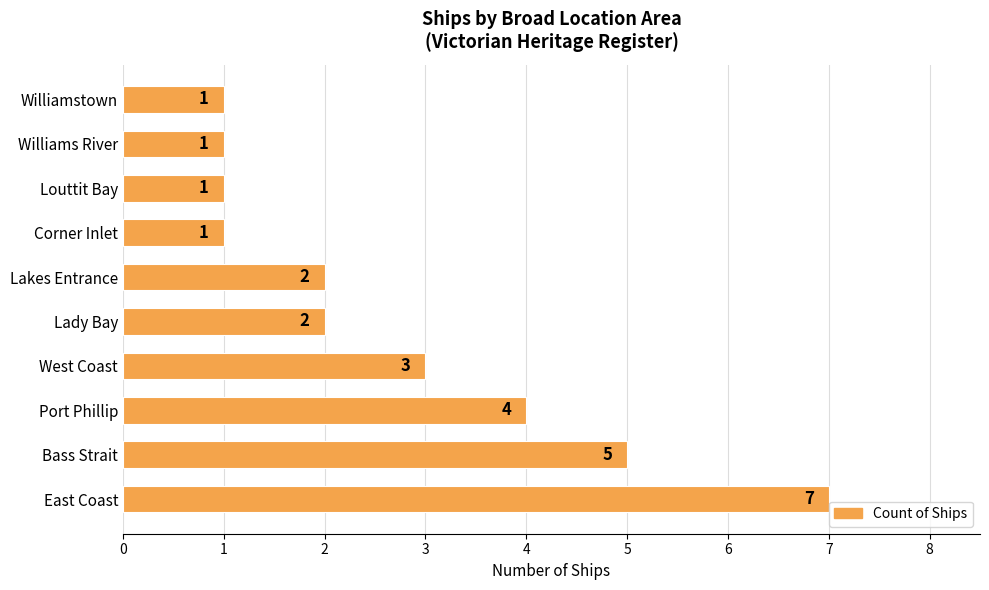

How many categories are shown in the chart?

10